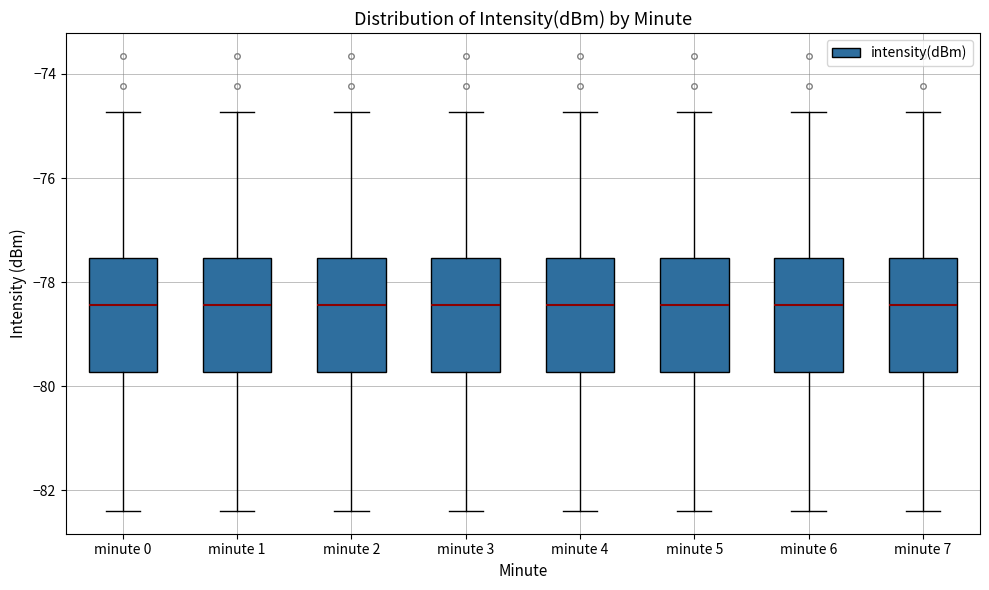

Reading left to right, transcribe this box plot: for each box, give where its median line is, the range the box spans, and where its two whiskers end, as read against the y-axis. The values are not printed on the chart, so give them approximately, as read against the axis.

minute 0: median -78.4, box -79.8 to -77.6, whiskers -82.4 to -74.8
minute 1: median -78.4, box -79.8 to -77.6, whiskers -82.4 to -74.8
minute 2: median -78.4, box -79.8 to -77.6, whiskers -82.4 to -74.8
minute 3: median -78.4, box -79.8 to -77.6, whiskers -82.4 to -74.8
minute 4: median -78.4, box -79.8 to -77.6, whiskers -82.4 to -74.8
minute 5: median -78.4, box -79.8 to -77.6, whiskers -82.4 to -74.8
minute 6: median -78.4, box -79.8 to -77.6, whiskers -82.4 to -74.8
minute 7: median -78.4, box -79.8 to -77.6, whiskers -82.4 to -74.8